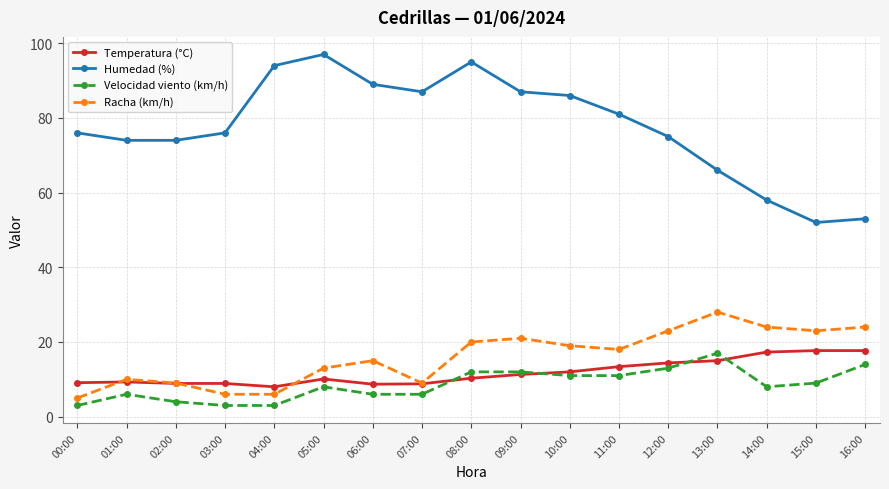

Count the number of data series in this chart.

4